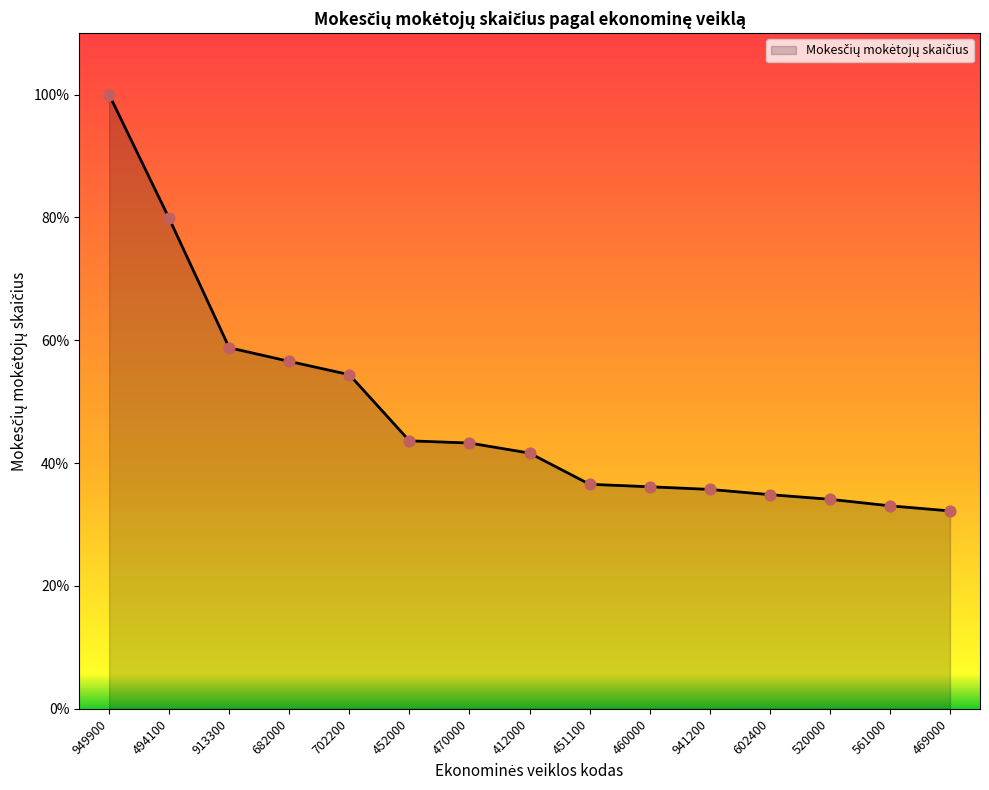

Does the chart have visible grid lines?

No